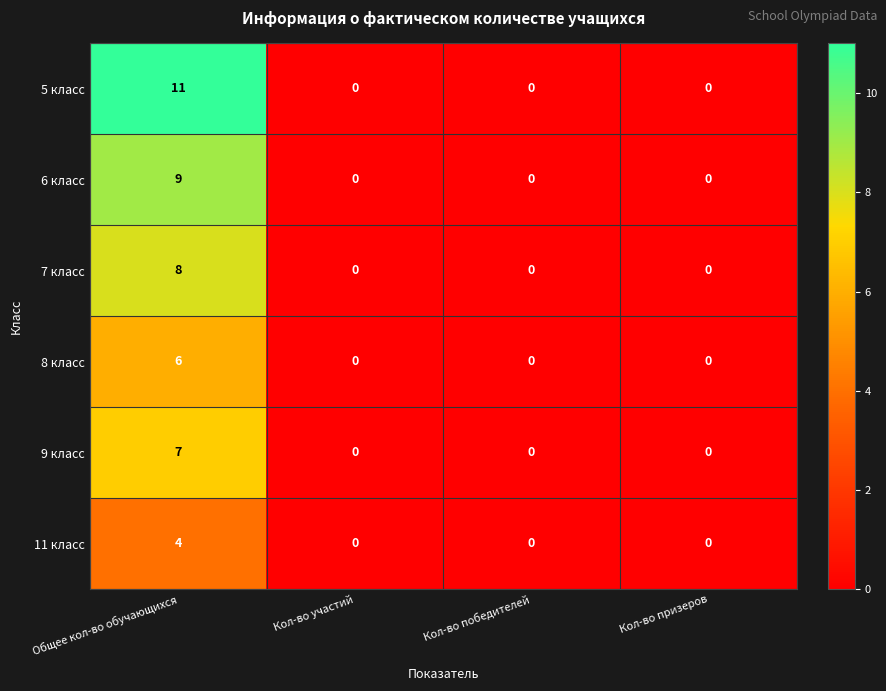

True or false: 6 класс has a value of 16 at Общее кол-во обучающихся.

False